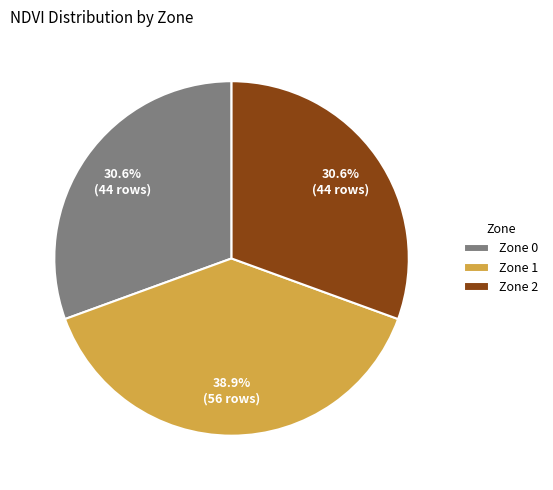

What is the ratio of the value at Zone 0 to the value at Zone 2?

1.0